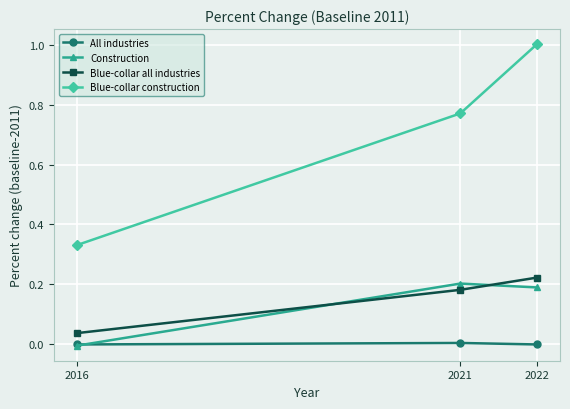

Is it true that Blue-collar construction equals 1.0 at 2022?

True